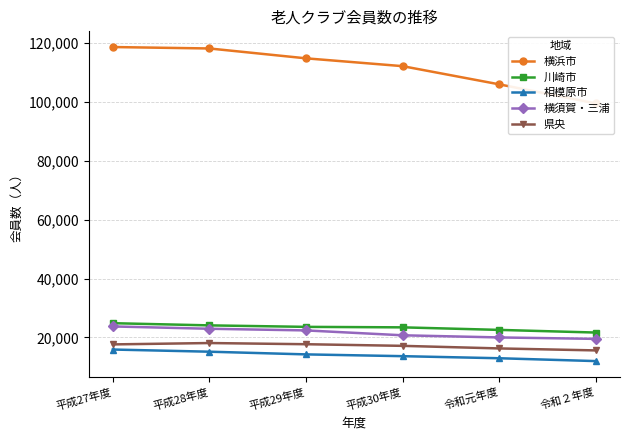

Count the 川崎市 values in the range 22578 to 24113.

4